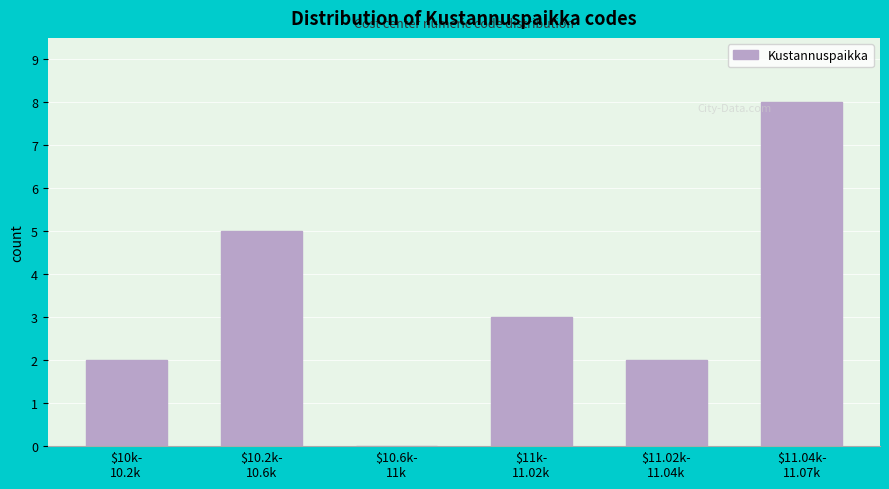

What is the maximum value shown in the chart?

8